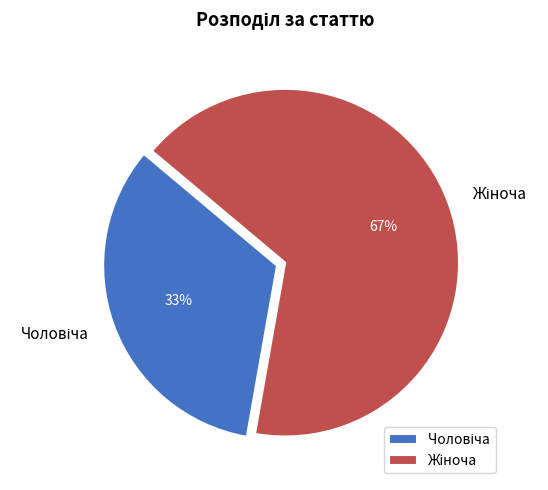

How many slices are in this pie chart?

2